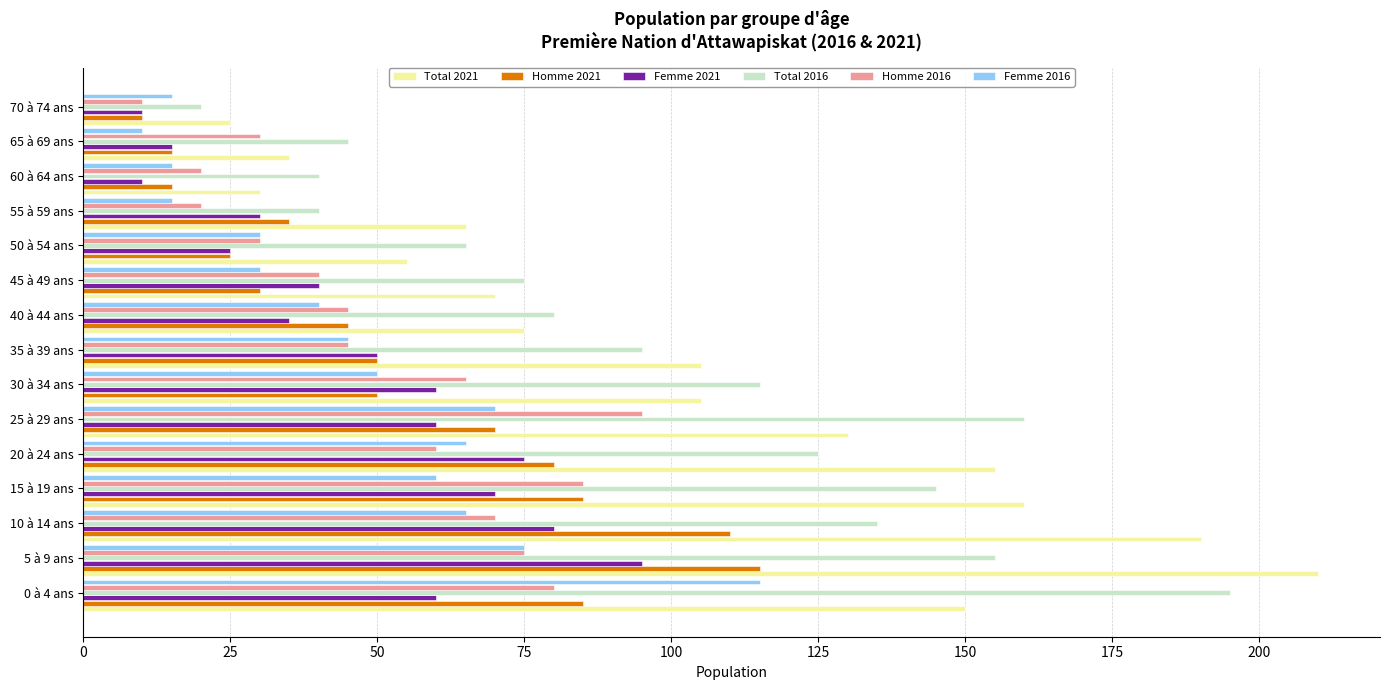

At which category is the sum across all series the highest?

5 à 9 ans